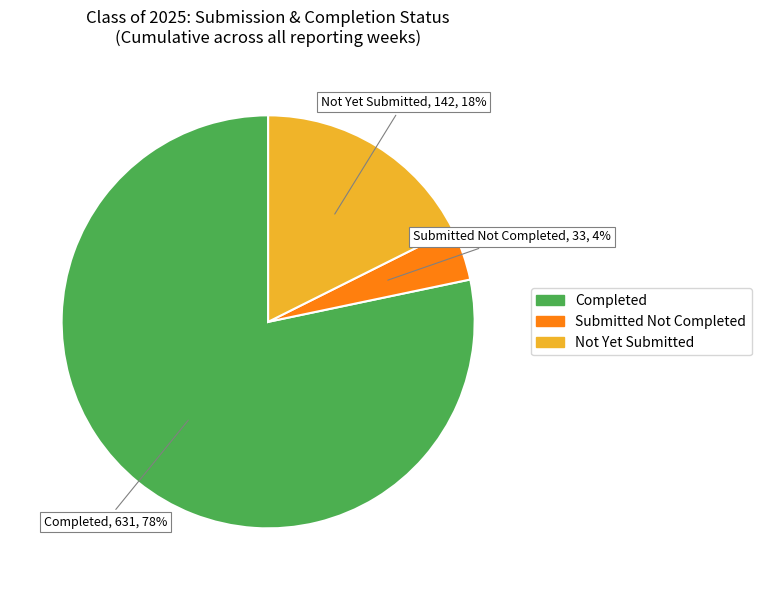

To the nearest percent, what is the difference between the largest and smallest slice percentages?

74%